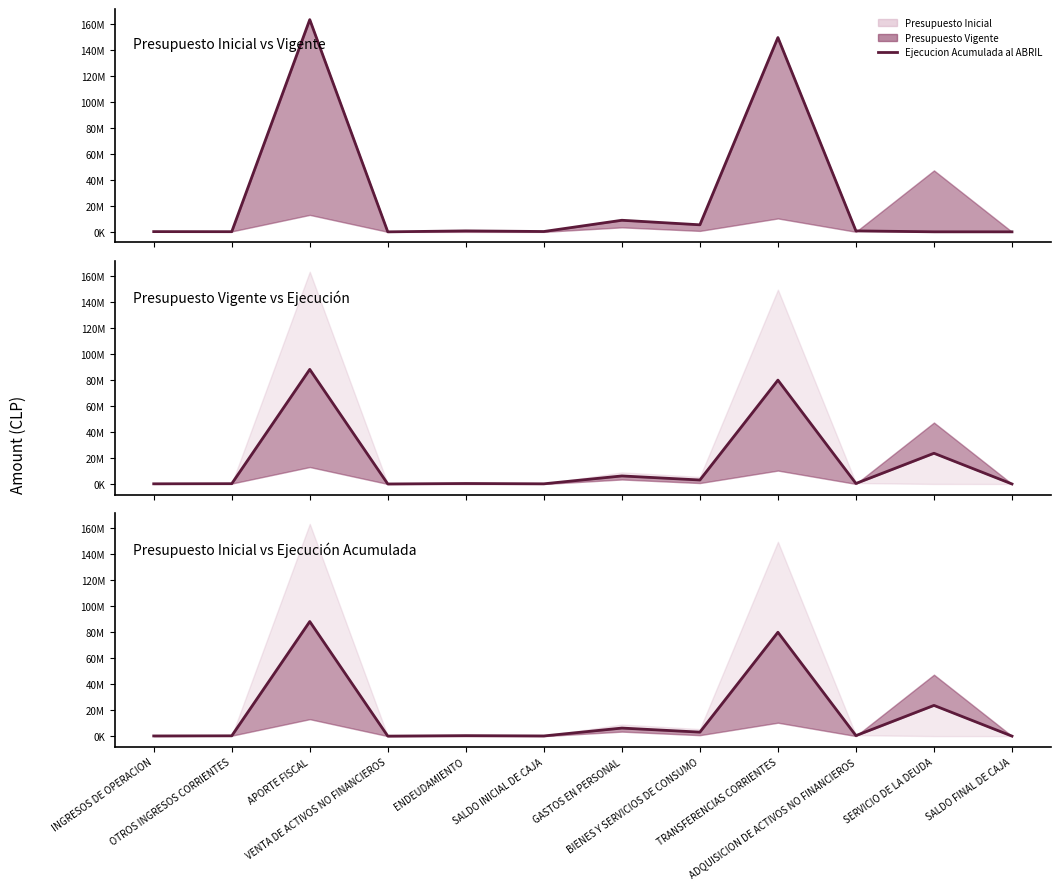

What is the average value?

16874068.7